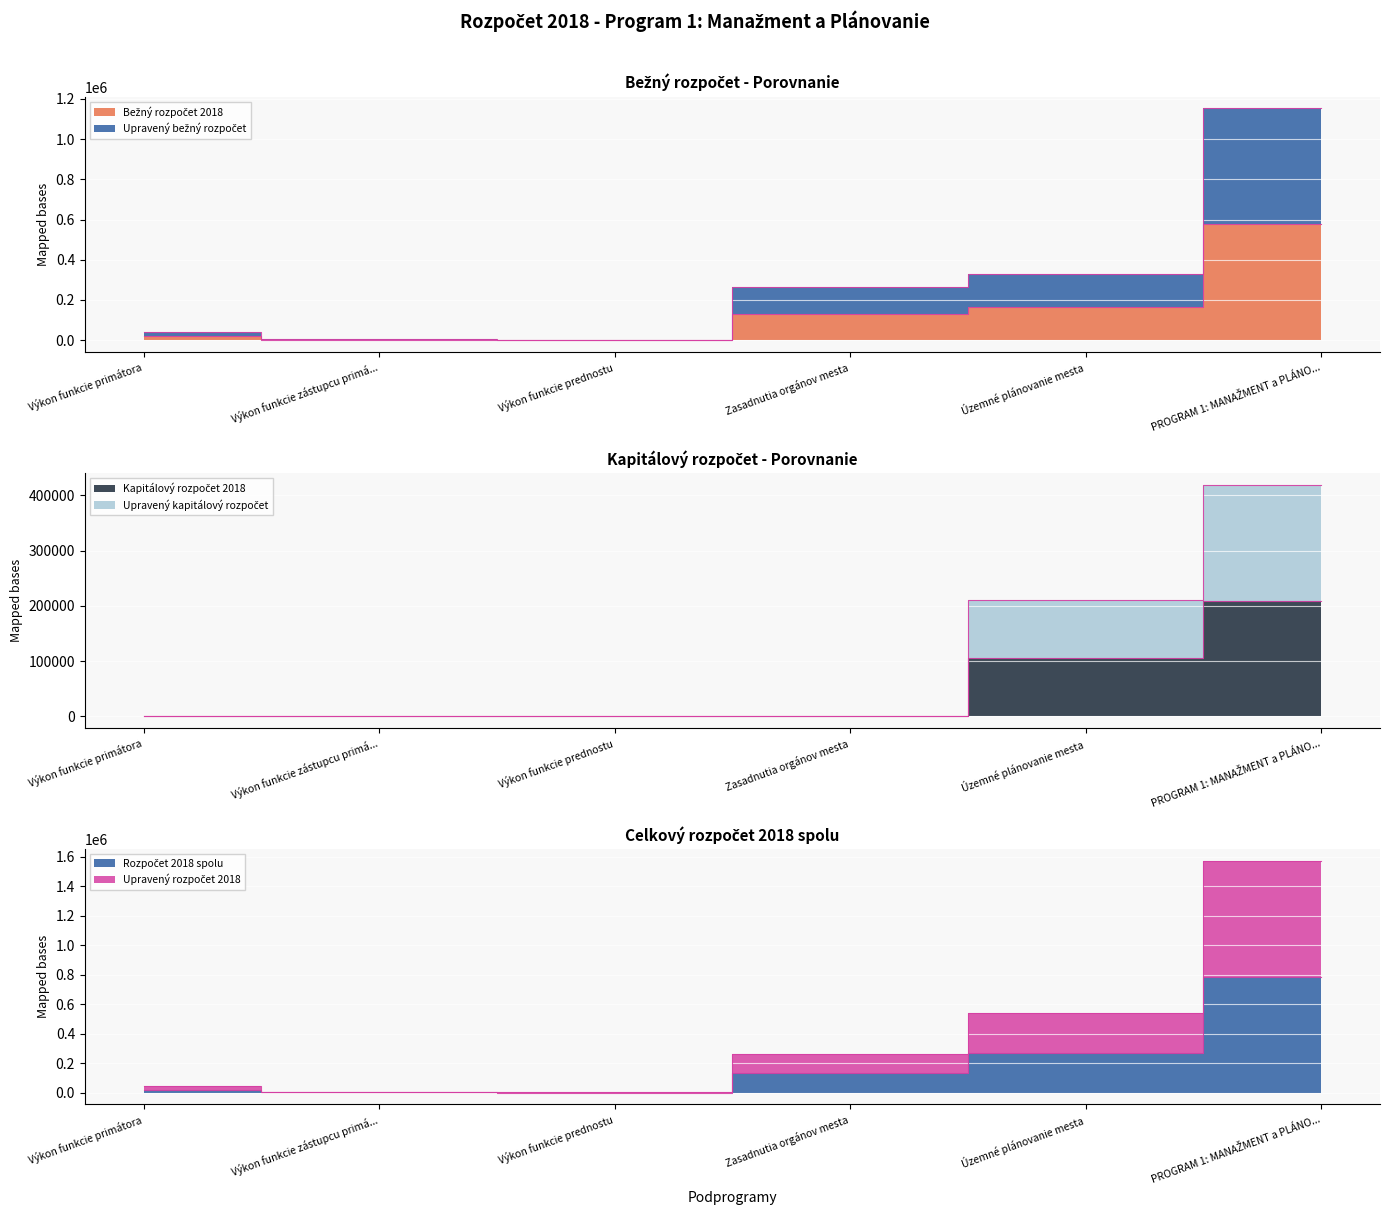

At which label is Upravený kapitálový rozpočet closest to 104848?

Územné plánovanie mesta